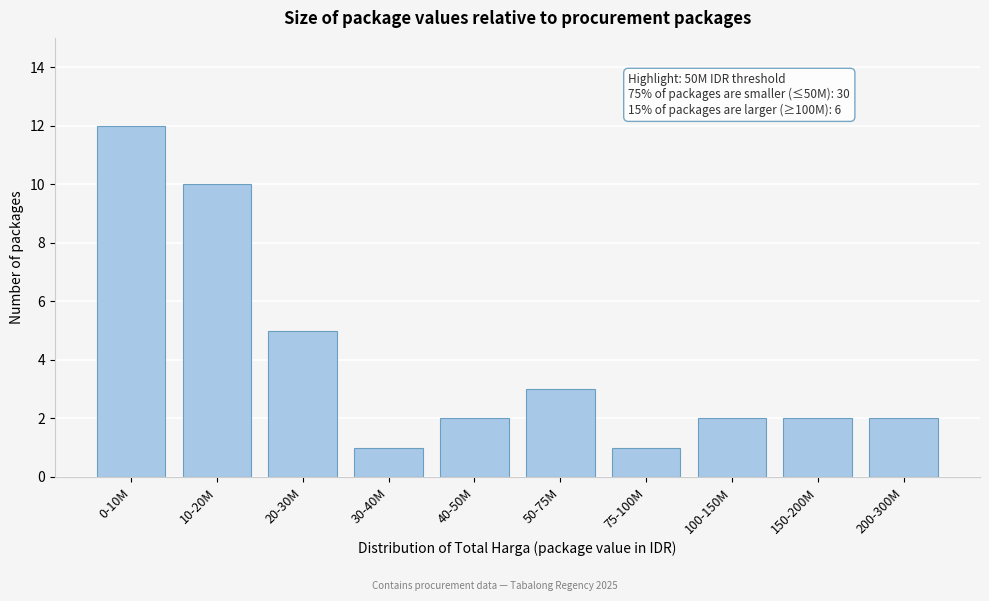

Reading left to right, transcribe all the data shown in this chart.

0-10M=12	10-20M=10	20-30M=5	30-40M=1	40-50M=2	50-75M=3	75-100M=1	100-150M=2	150-200M=2	200-300M=2